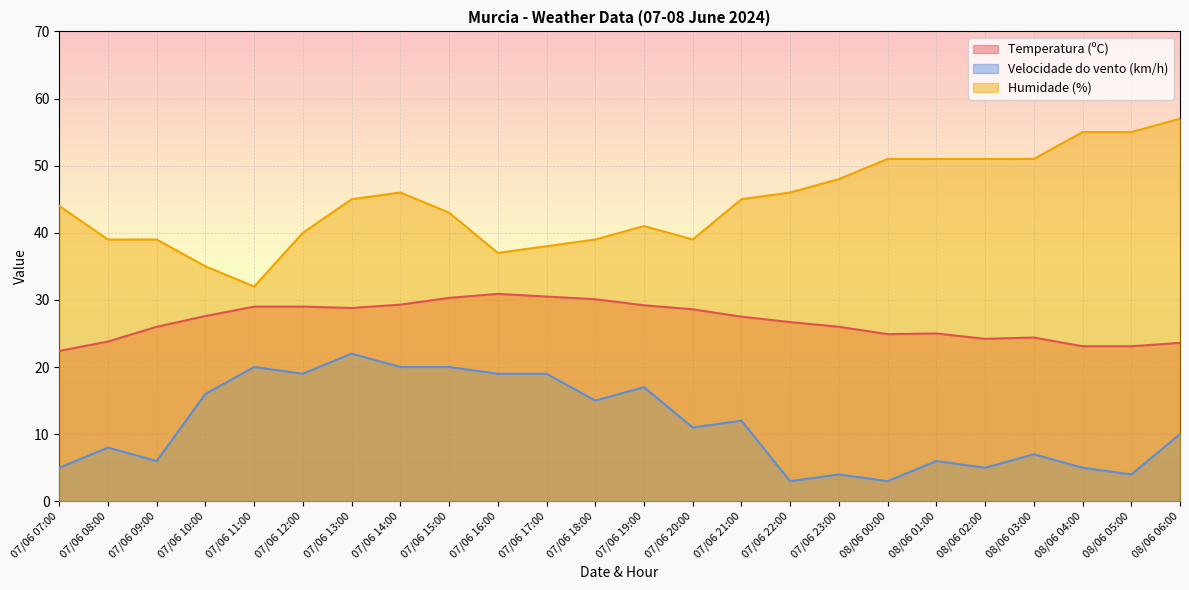

True or false: Velocidade do vento (km/h) has a value of 5.0 at 08/06 02:00.

True